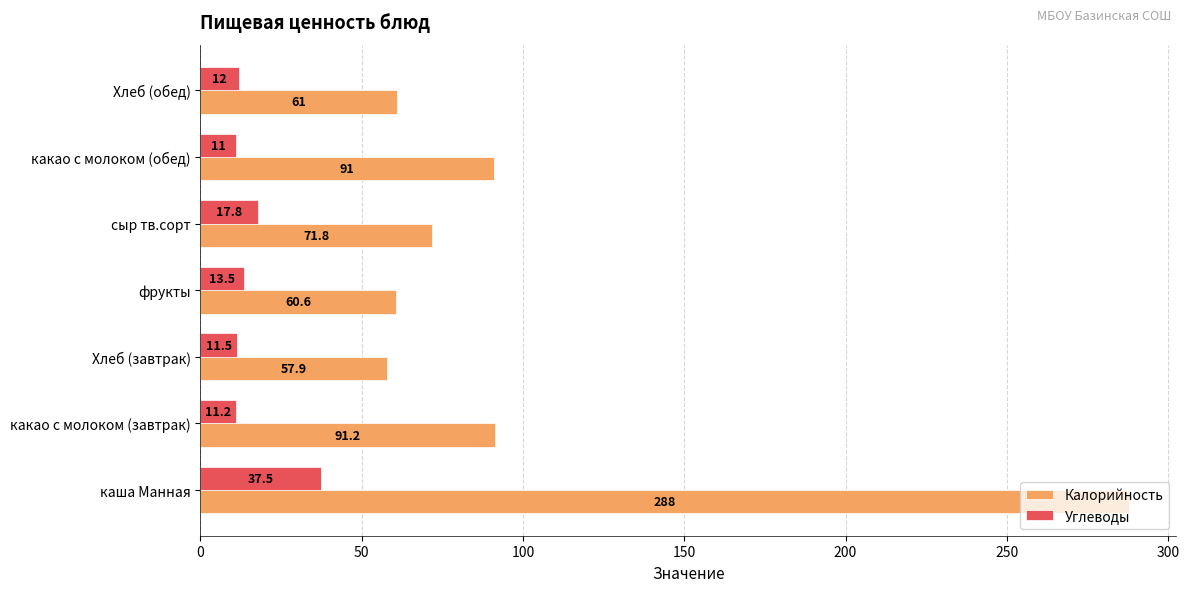

True or false: Калорийность has a value of 288.0 at каша Манная.

True